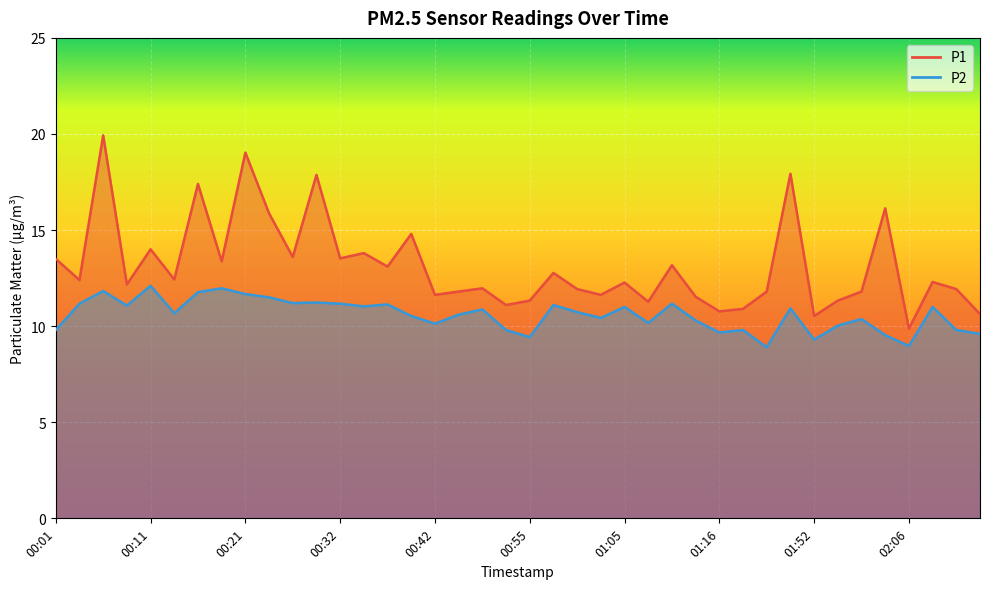

List the labels in order of P2 value, largest first.

00:11, 00:19, 00:06, 00:16, 00:21, 00:24, 00:29, 00:26, 00:04, 00:32, 01:11, 00:37, 00:57, 00:09, 00:34, 01:05, 02:09, 01:50, 00:47, 01:00, 00:14, 00:44, 00:39, 01:03, 01:59, 01:13, 01:08, 00:42, 01:55, 00:01, 00:52, 01:21, 02:11, 01:16, 02:14, 02:01, 00:55, 01:52, 02:06, 01:41